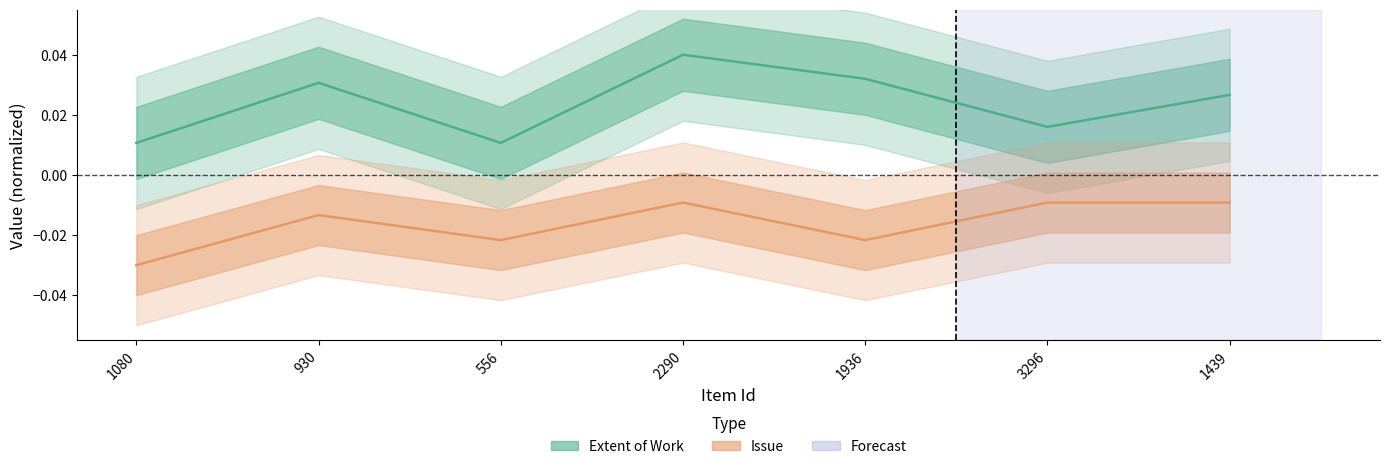

At how many categories does at least one series exceed 0?

7